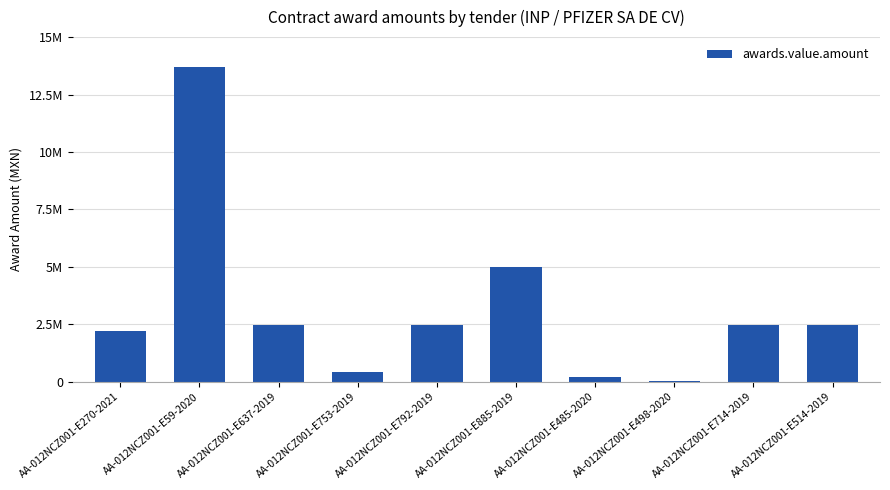

At which label is the value closest to 6861380?

AA-012NCZ001-E885-2019